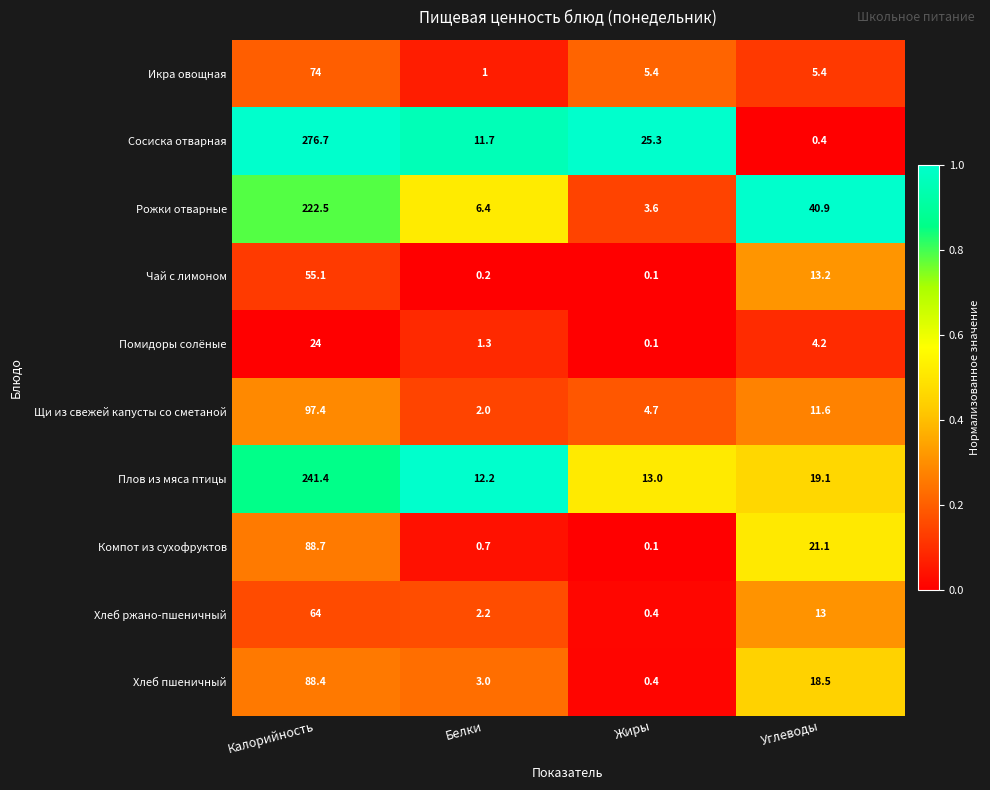

Where is Хлеб пшеничный nearest to the value 44?

Углеводы